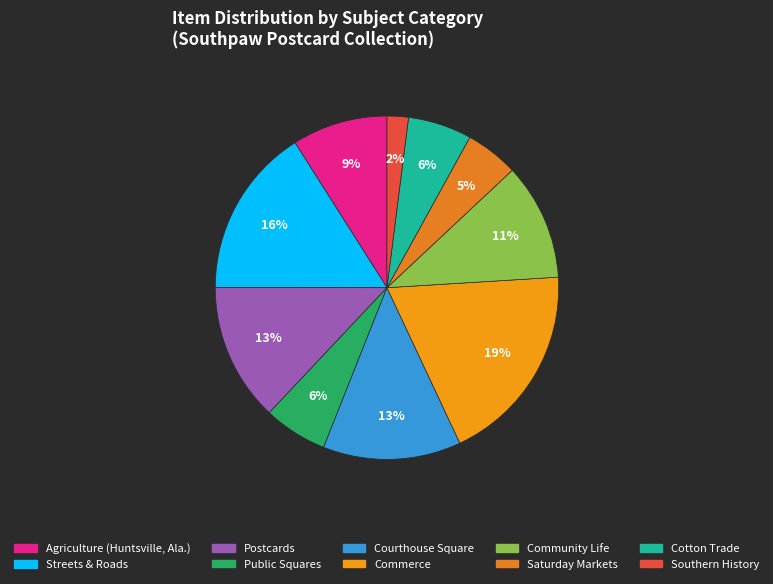

How many segments does this pie chart have?

10